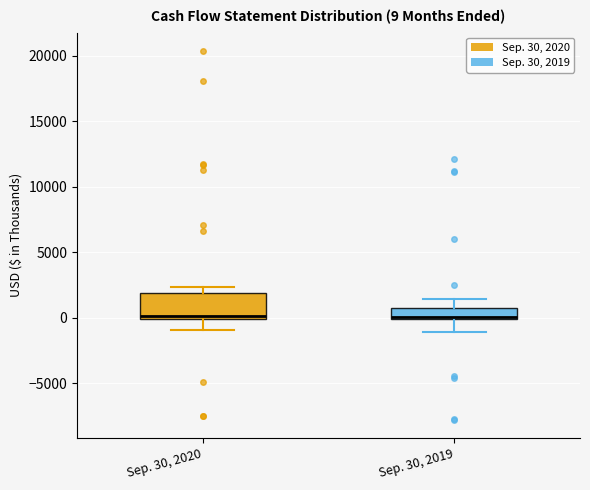

Which box is the tallest, from its lower edge to its upper edge?

Sep. 30, 2020